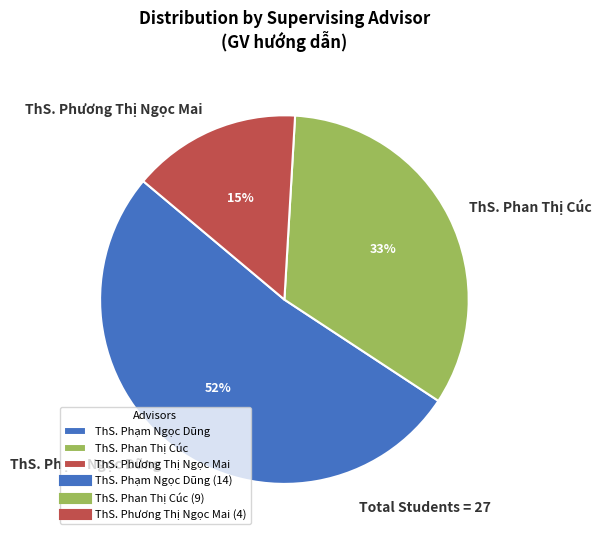

Does ThS. Phương Thị Ngọc Mai represent more than half of the total?

No